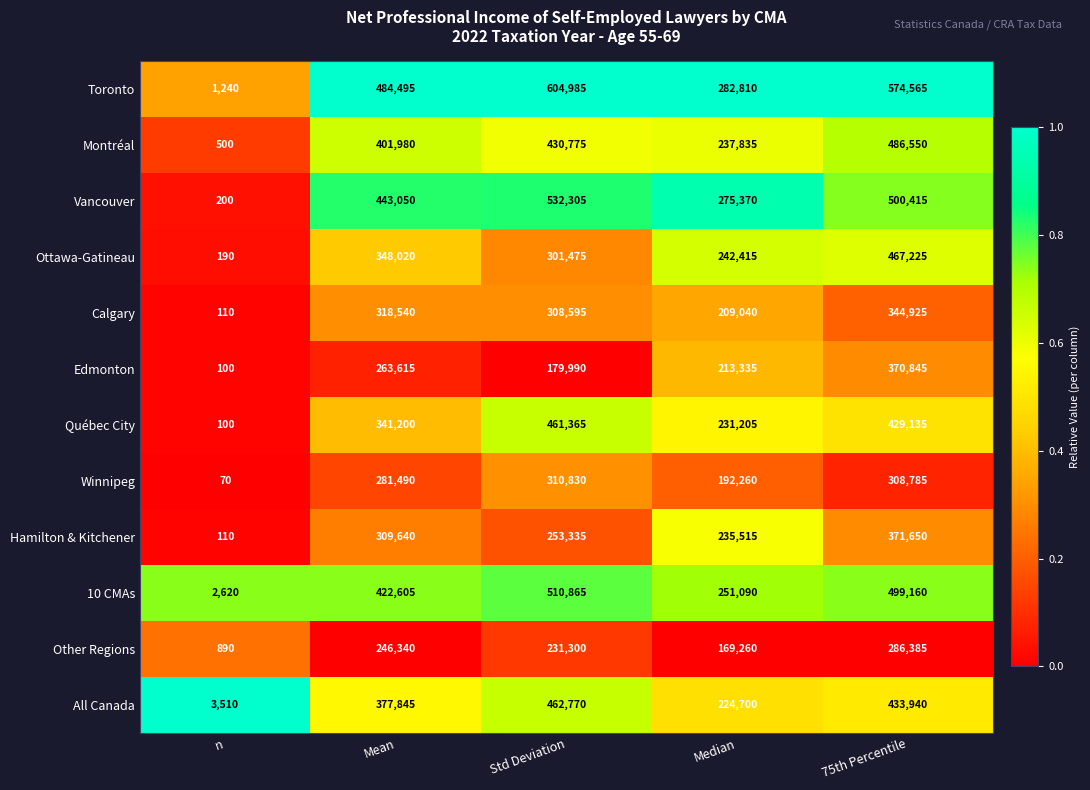

Which series has the largest range (max minus min)?

Toronto